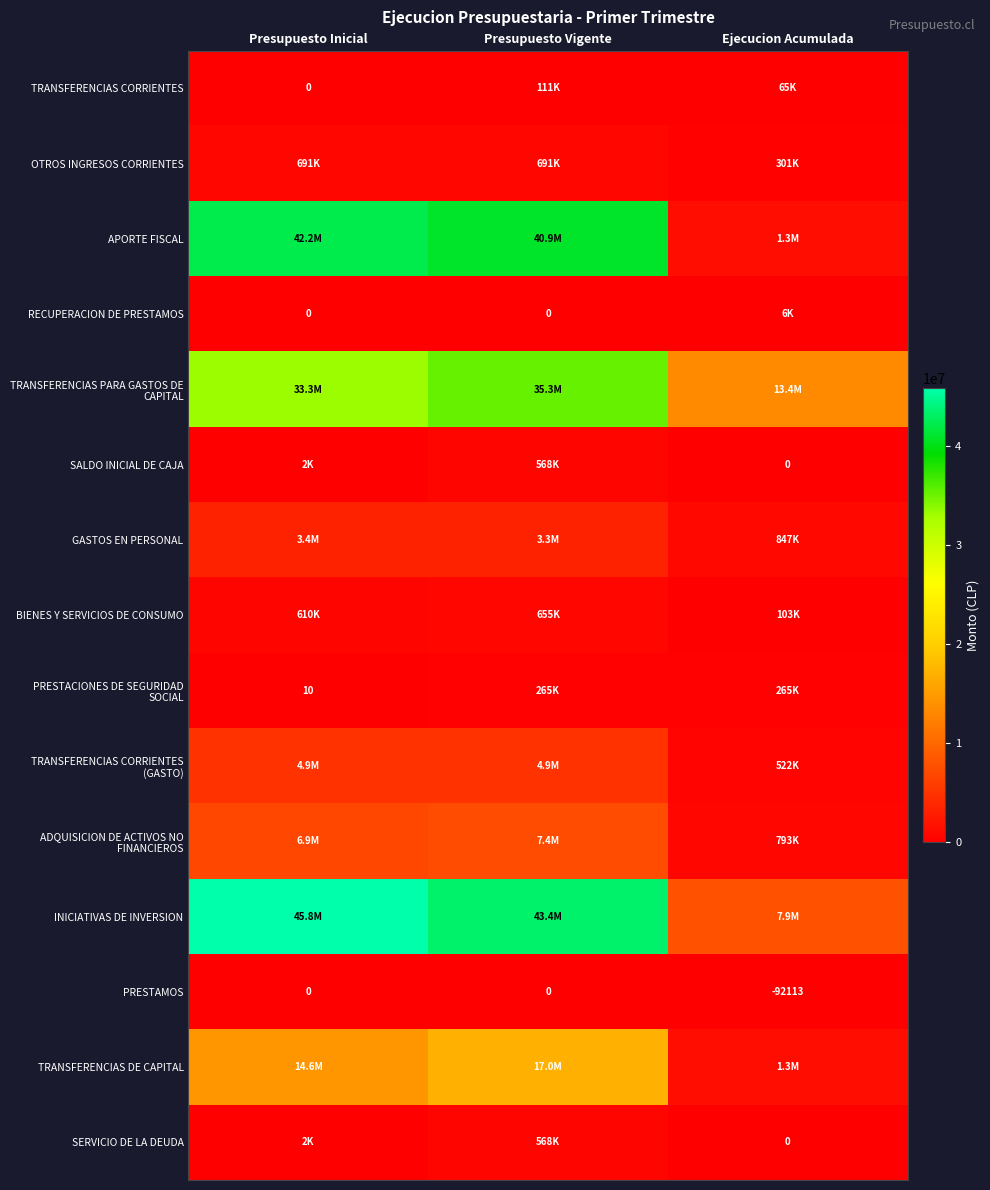

What is the total value across all series at Presupuesto Inicial?

152418442